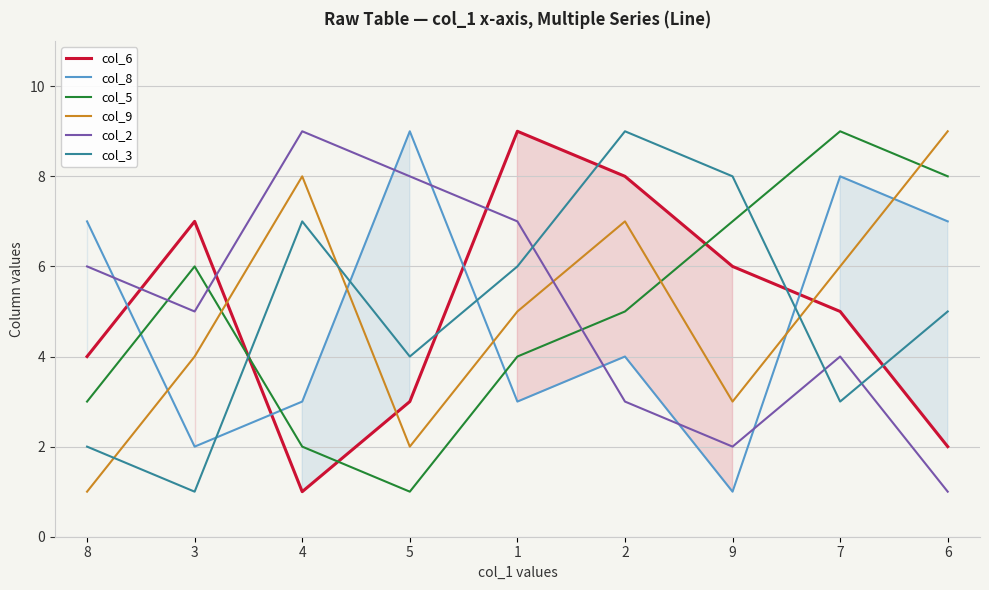

At which category is the sum across all series the highest?

2